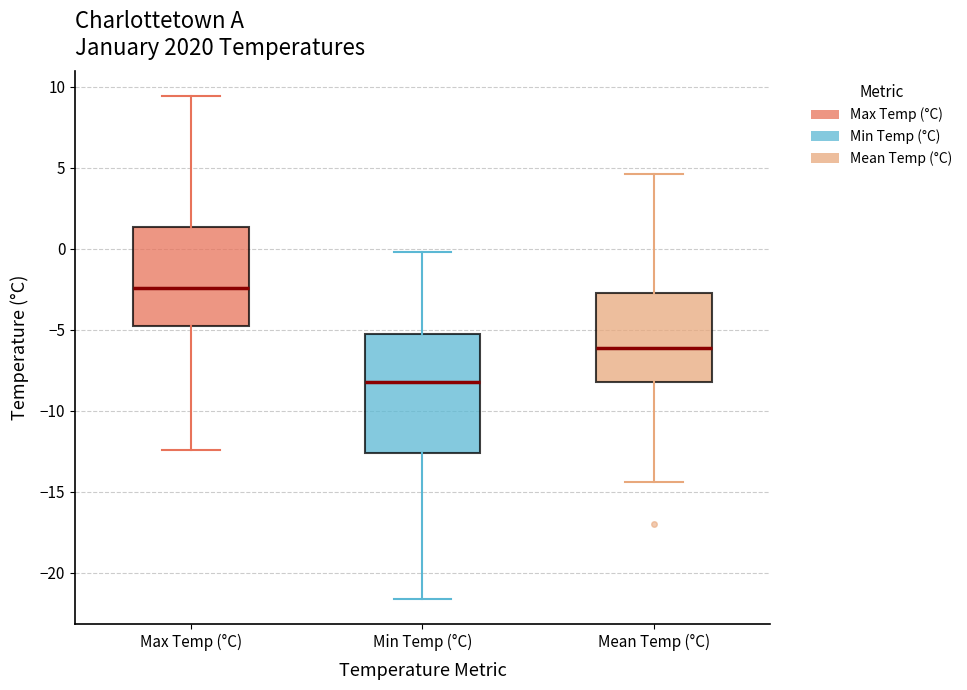

Reading left to right, read every box against the y-axis: the position of its median line, the range the box covers, and the ends of its whiskers. The values are not printed on the chart, so give them approximately, as read against the axis.

Max Temp (°C): median -2.5, box -4.5 to 1.5, whiskers -12.5 to 9.5
Min Temp (°C): median -8.0, box -12.5 to -5.0, whiskers -21.5 to 0.0
Mean Temp (°C): median -6.0, box -8.0 to -2.5, whiskers -14.5 to 4.5